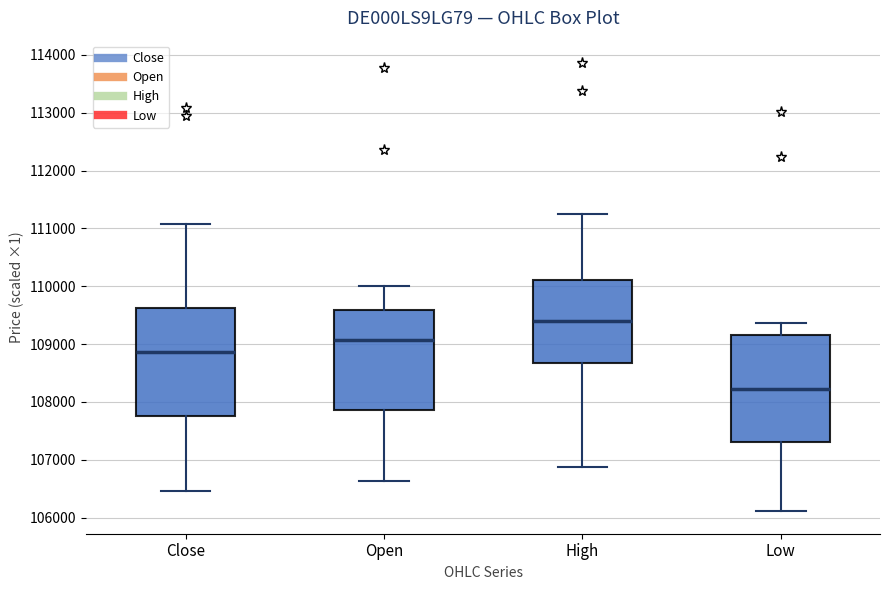

Reading left to right, transcribe this box plot: for each box, give where its median line is, the range the box spans, and where its two whiskers end, as read against the y-axis. The values are not printed on the chart, so give them approximately, as read against the axis.

Close: median 108900, box 107800 to 109600, whiskers 106500 to 111100
Open: median 109100, box 107900 to 109600, whiskers 106600 to 110000
High: median 109400, box 108700 to 110100, whiskers 106900 to 111300
Low: median 108200, box 107300 to 109200, whiskers 106100 to 109400